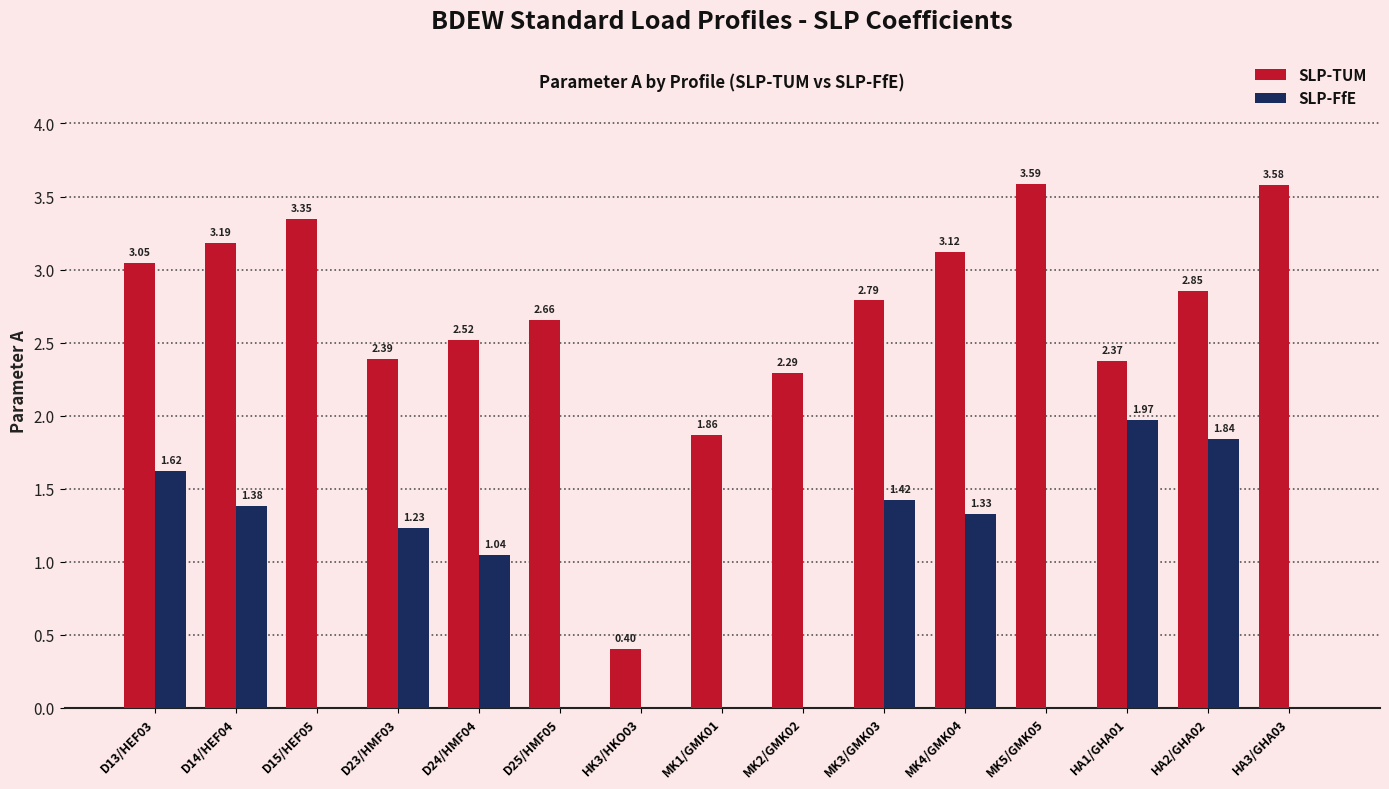

Between D15/HEF05 and MK4/GMK04, which series saw the biggest shift?

SLP-FfE